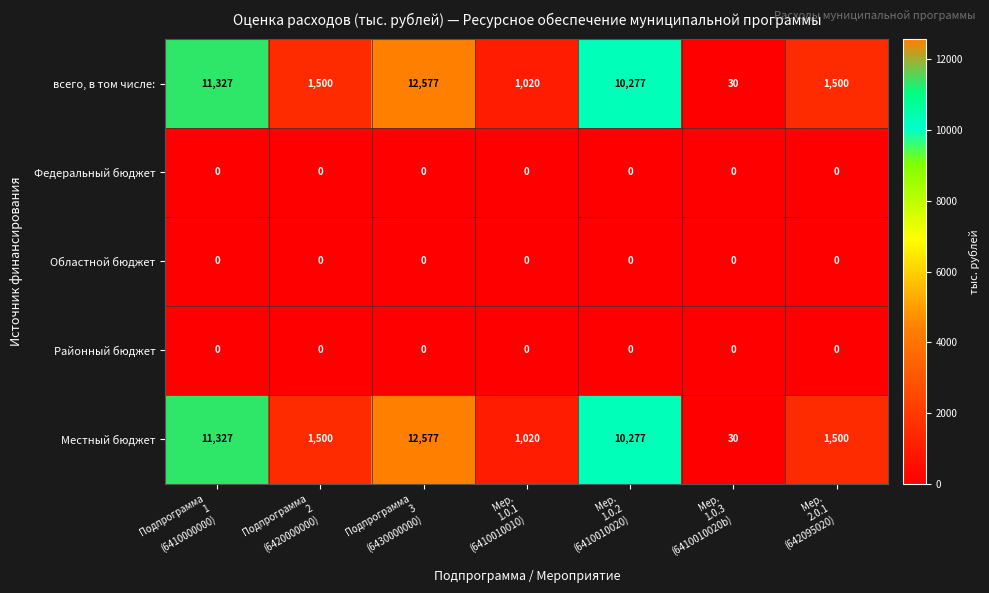

What is the maximum value shown in the chart?

12577